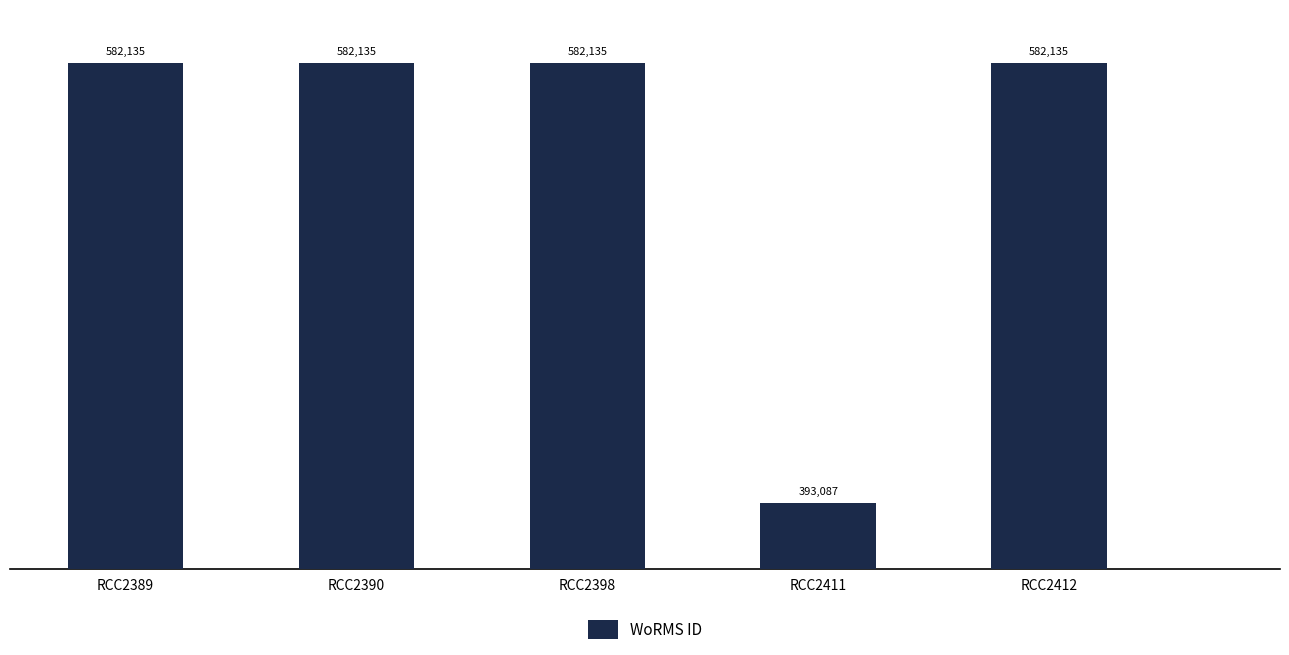

Approximately how many times larger is the value at RCC2390 compared to RCC2389?

1.0